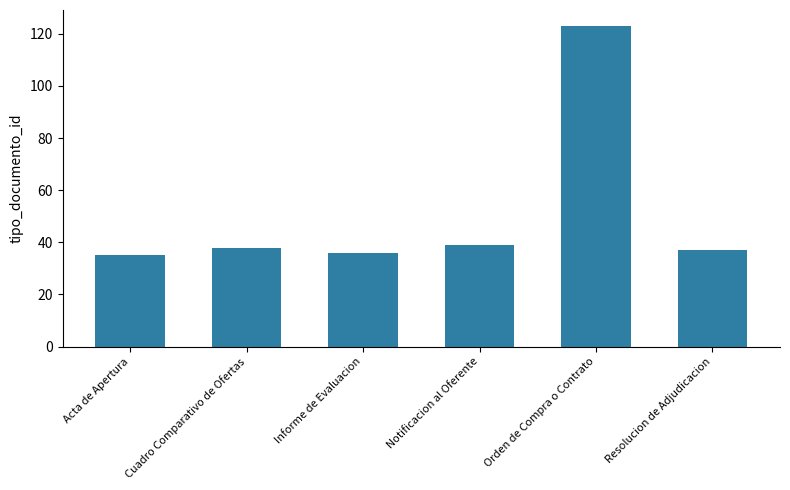

How many categories are shown in the chart?

6